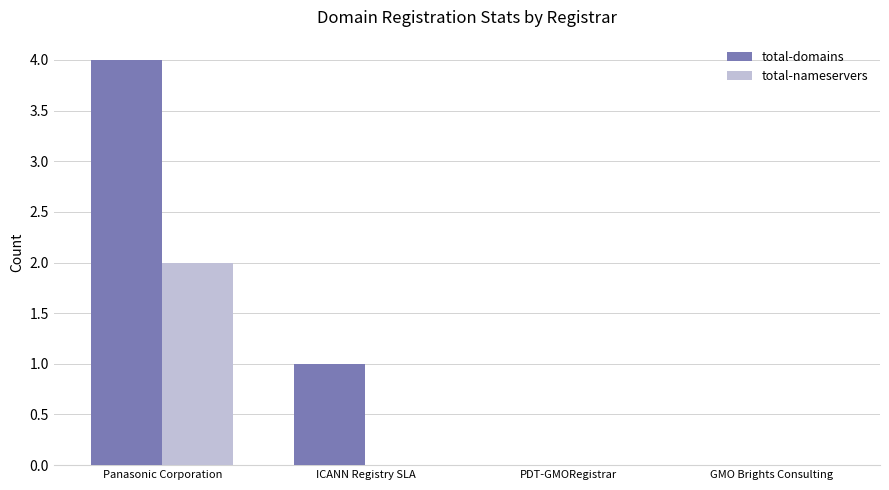

Reading left to right, list all the values displayed in this chart.

total-domains: Panasonic Corporation=4	ICANN Registry SLA=1	PDT-GMORegistrar=0	GMO Brights Consulting=0
total-nameservers: Panasonic Corporation=2	ICANN Registry SLA=0	PDT-GMORegistrar=0	GMO Brights Consulting=0